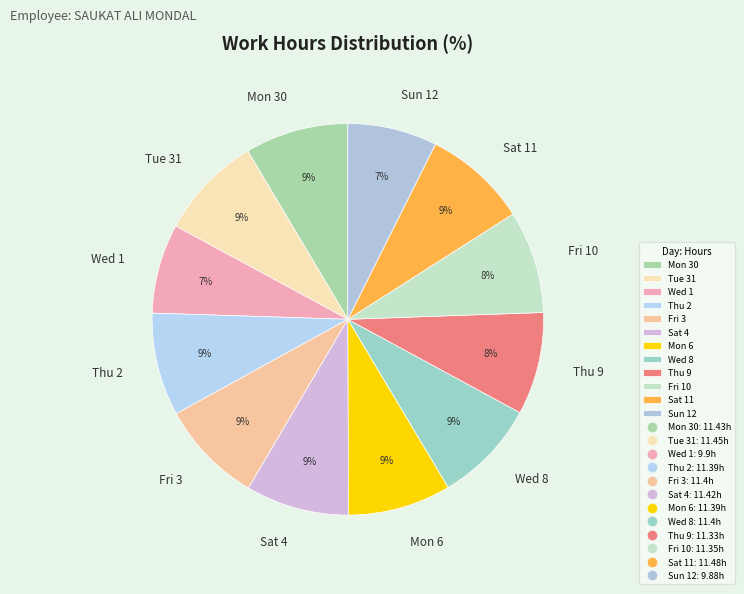

To the nearest percent, what is the combined percentage of Wed 1 and Wed 8?

16%